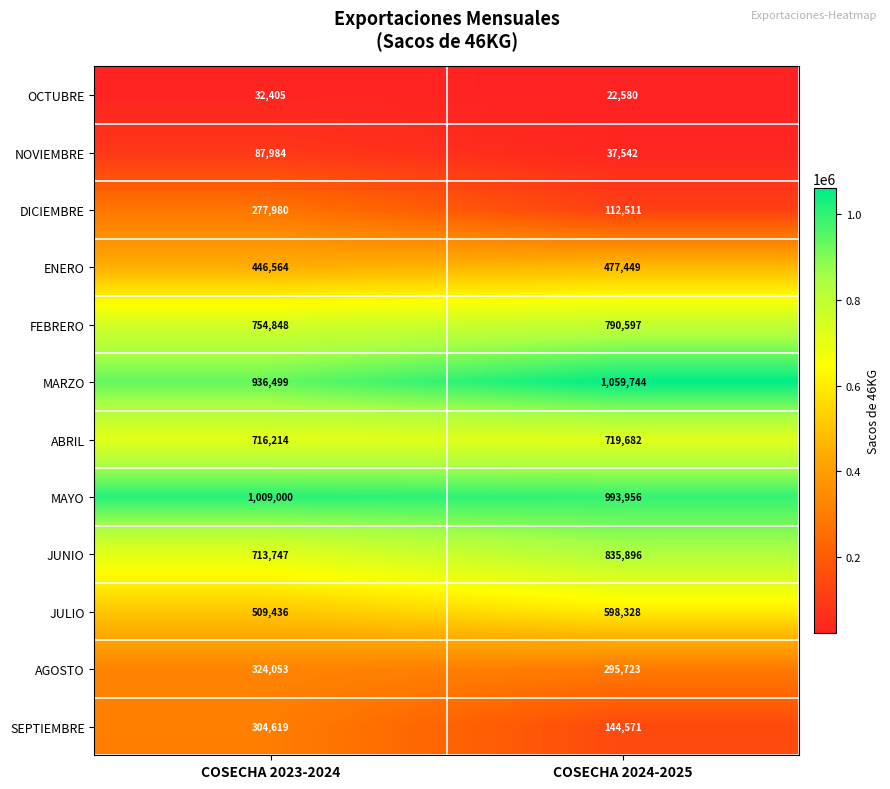

What is the sum of all DICIEMBRE values?

390491